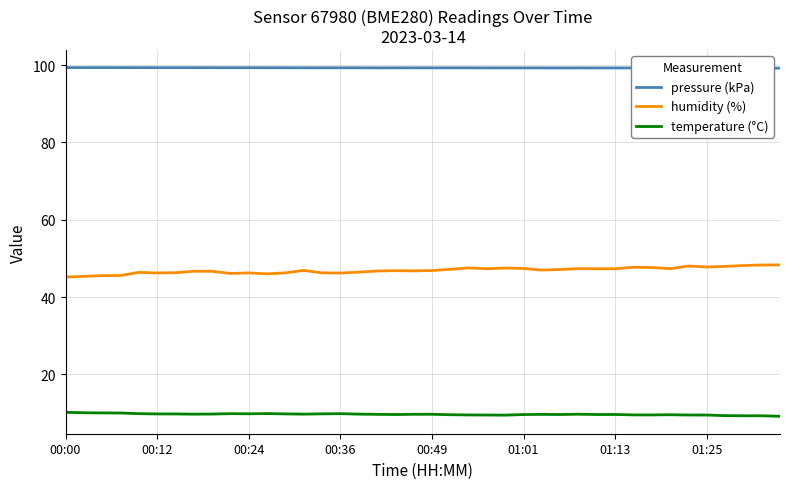

Rank the series by their maximum value, from lowest to highest.

temperature (°C), humidity (%), pressure (kPa)